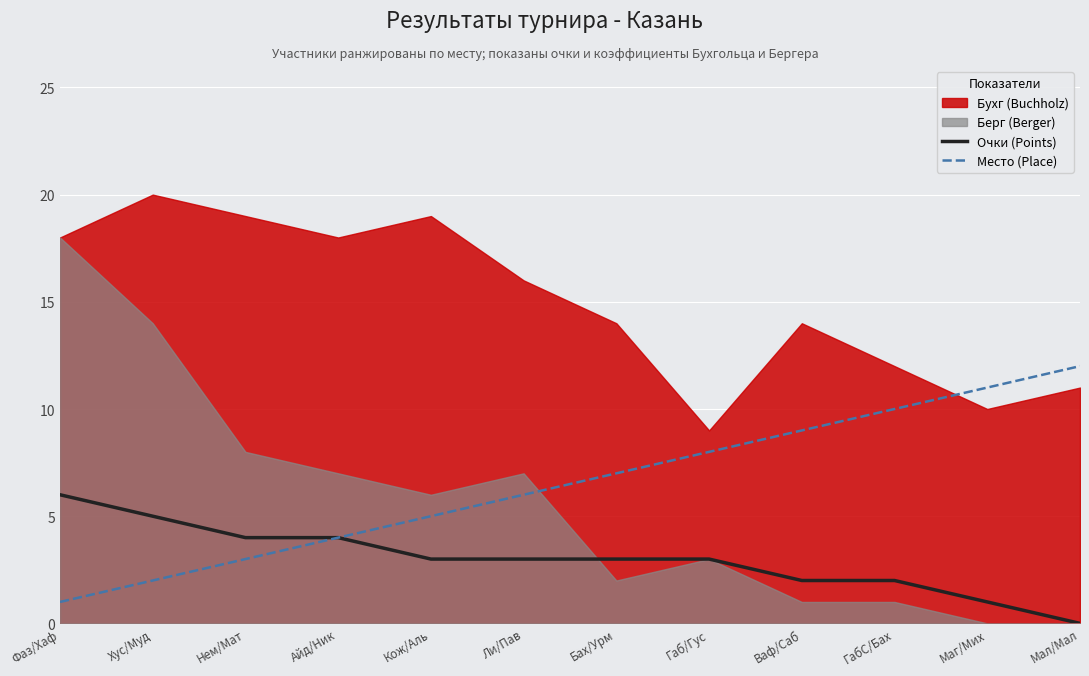

At how many categories does at least one series exceed 6?

6